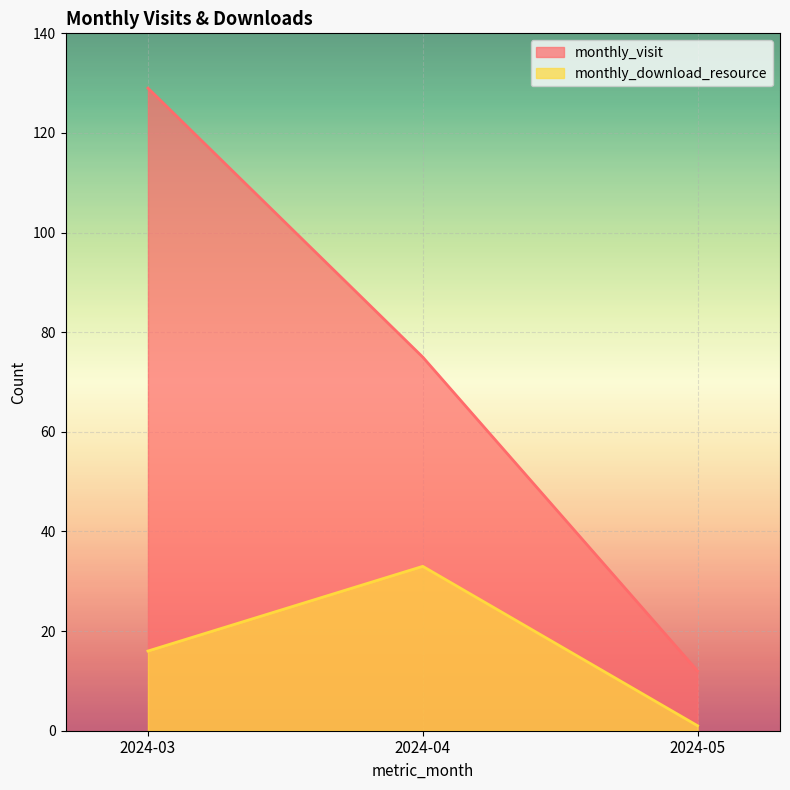

Which series has the widest spread of values?

monthly_visit